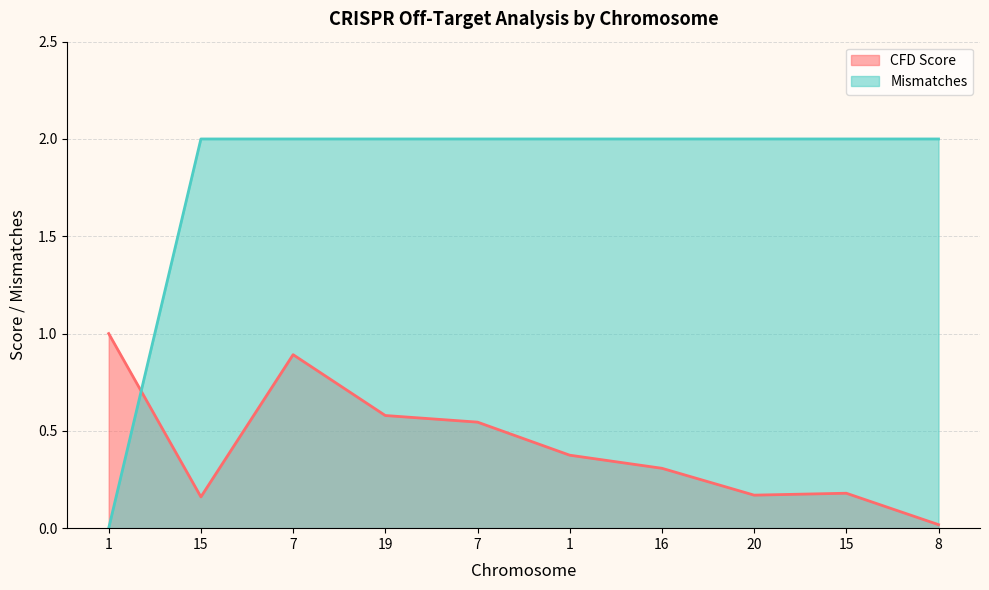

Is the value of Mismatches at 7 greater than the value of CFD Score at 8?

Yes